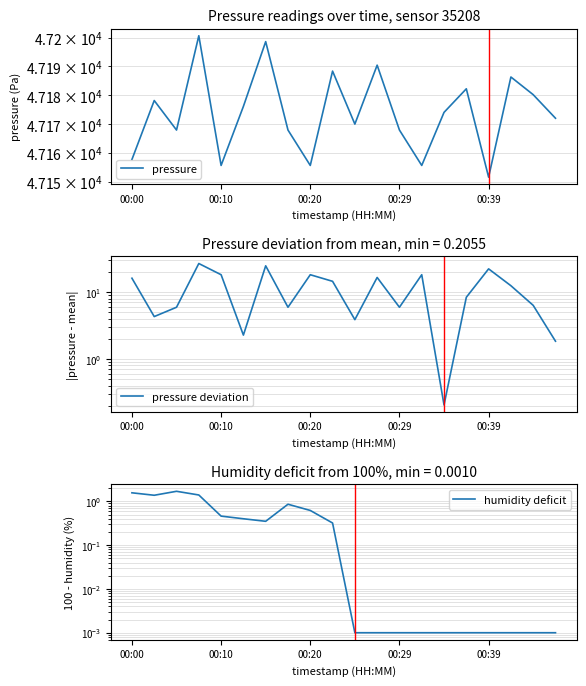

How many lines are shown in the chart?

3